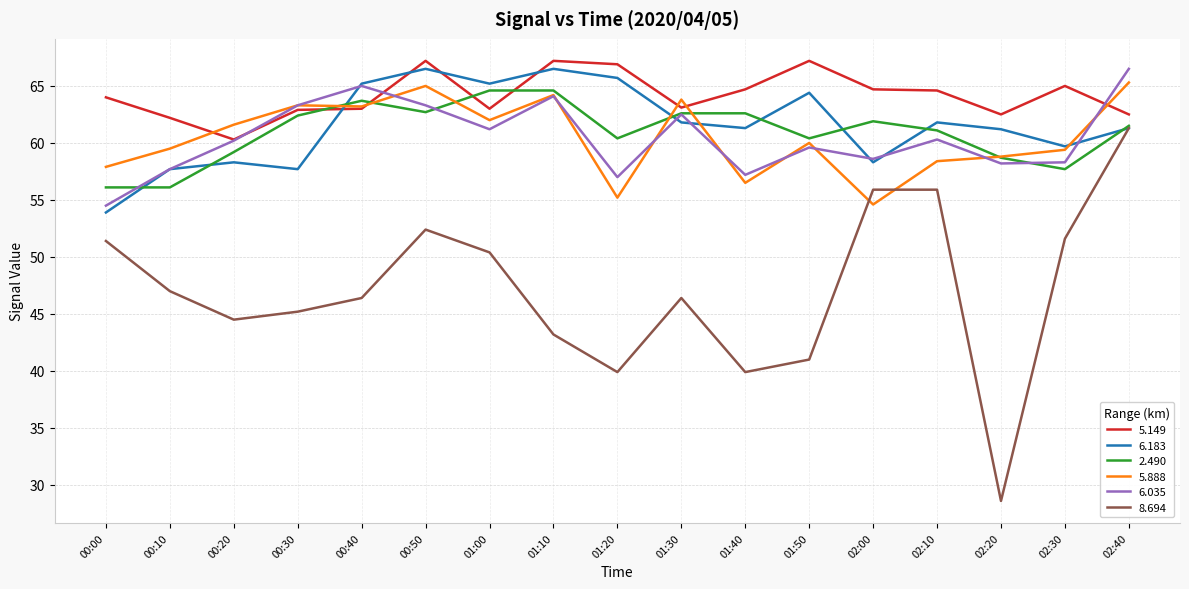

At which label does 6.183 reach its minimum?

00:00